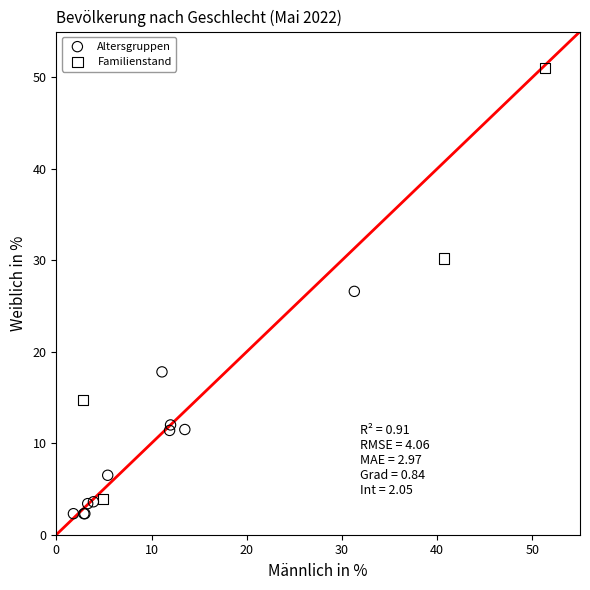

Which series contains the highest Y value?

Familienstand